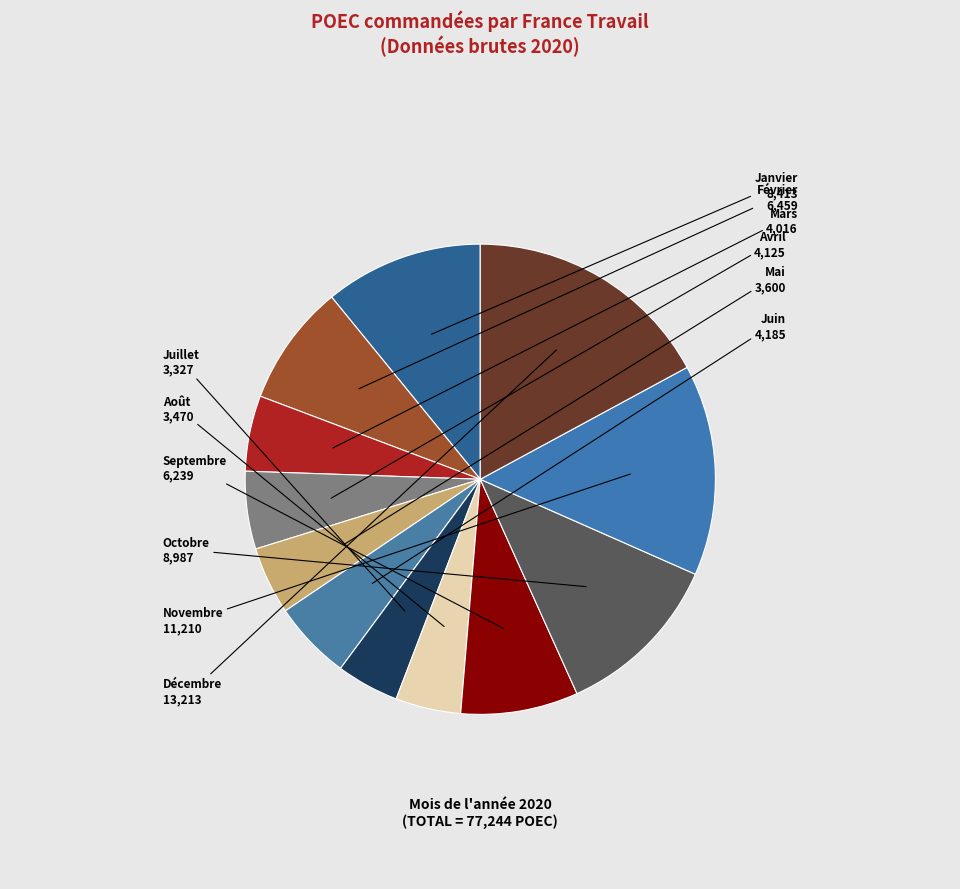

Count the number of slices in the pie.

12